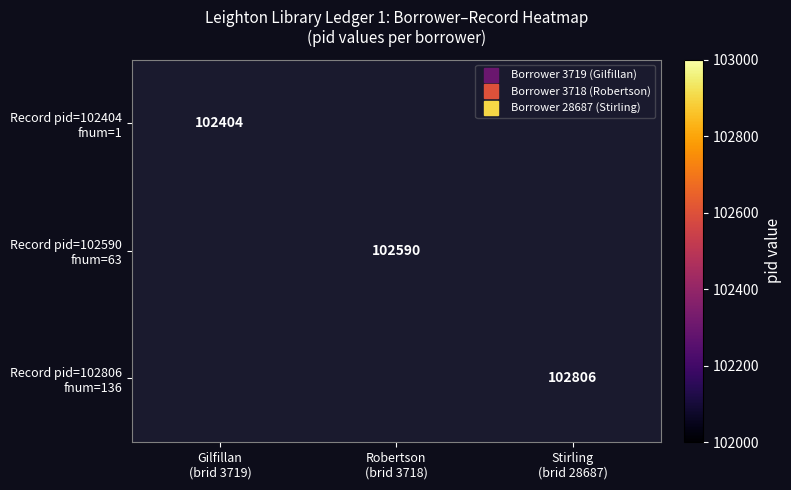

How many series are shown in this chart?

3